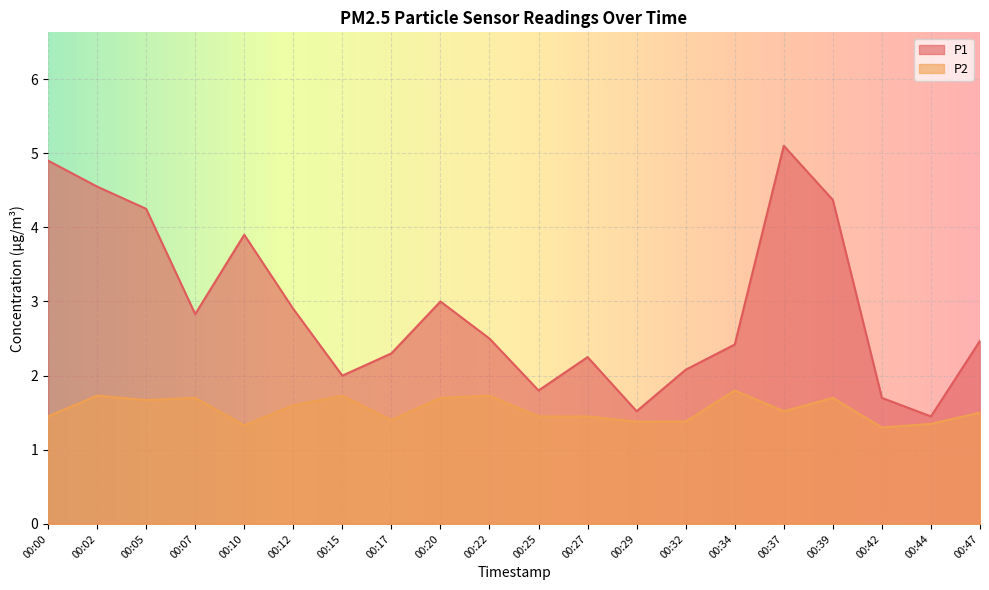

What is the smallest value displayed?

1.3